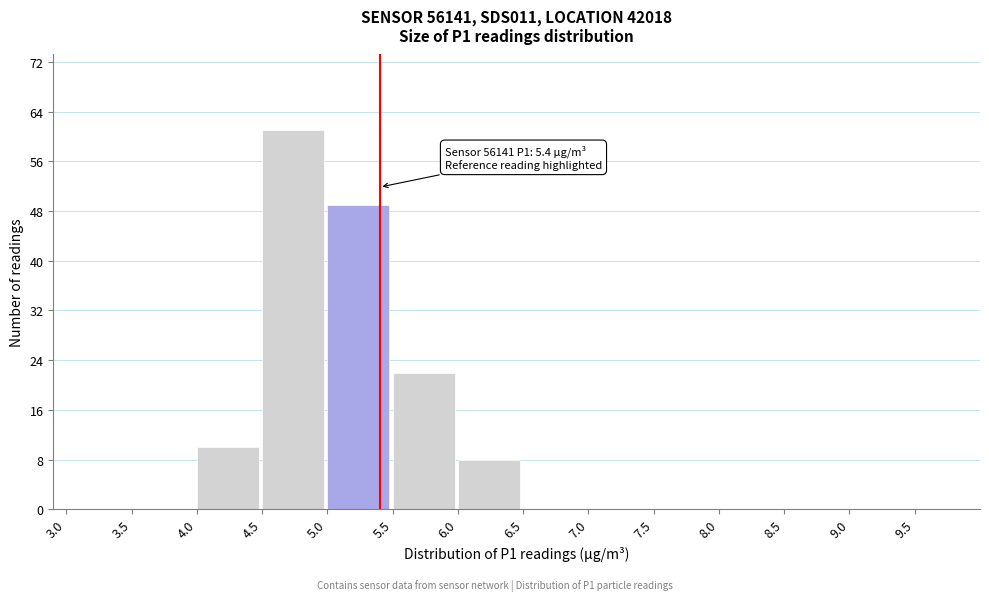

Over which range of the x-axis is the bar tallest?

4.5 to 5.0